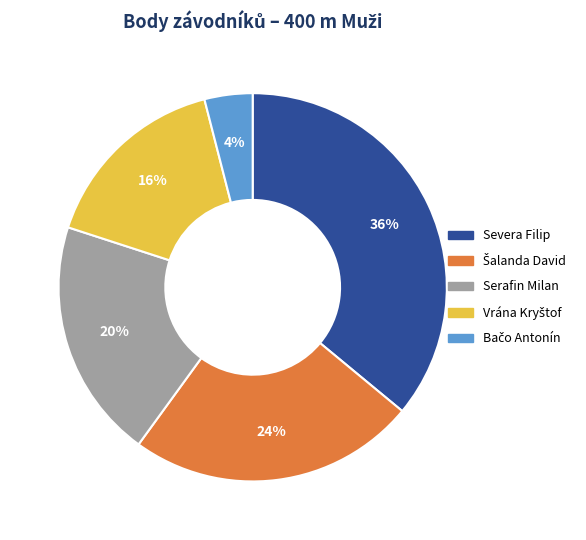

Which category has the biggest portion of the pie?

Severa Filip